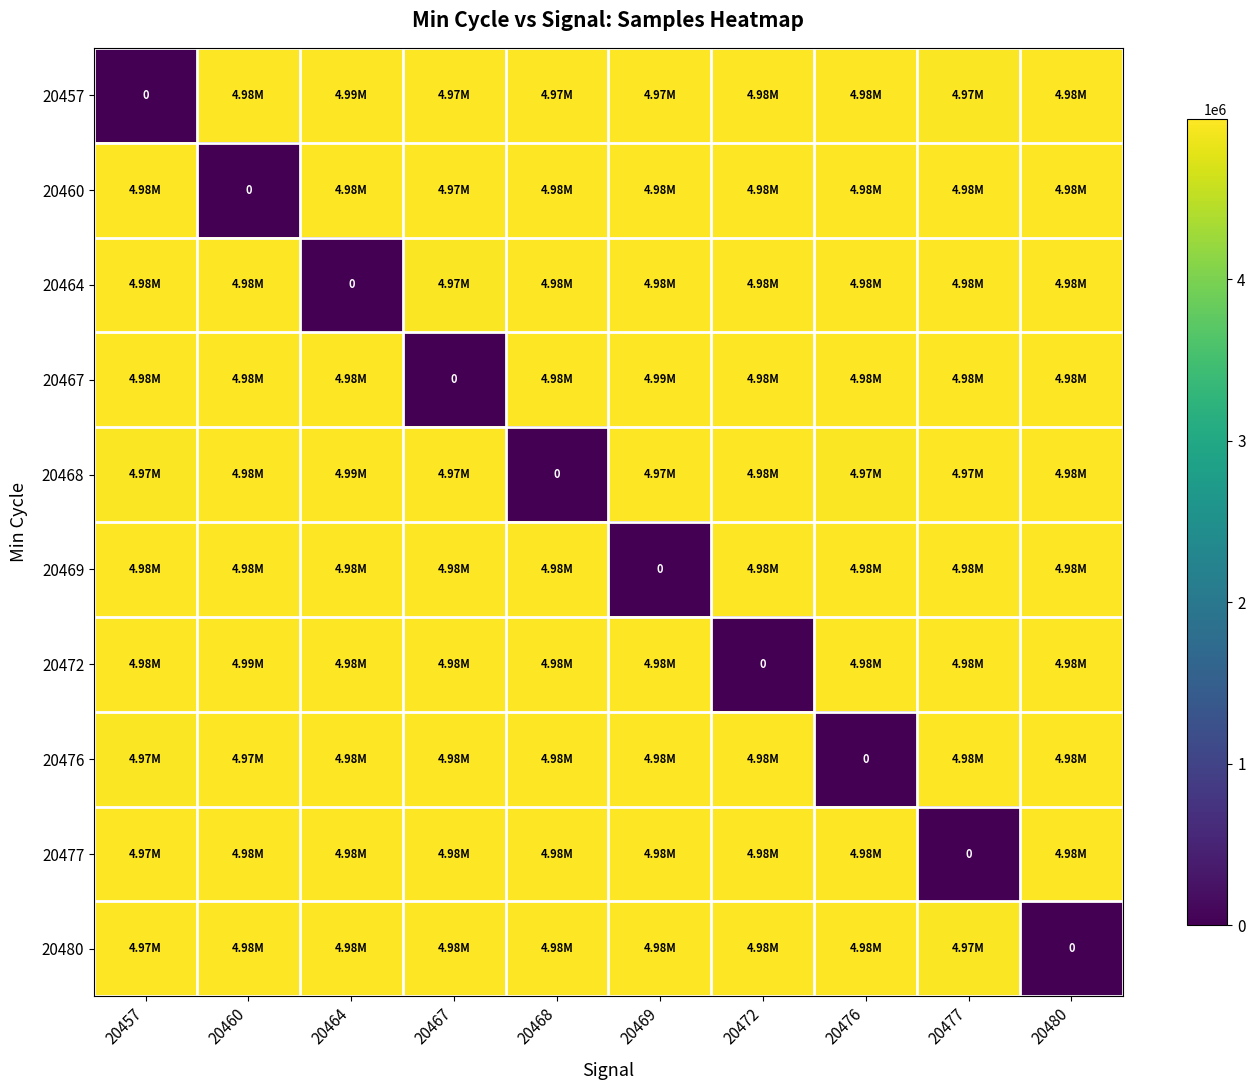

What value does the 20457 series have at 20468, to the nearest 50?

4973900